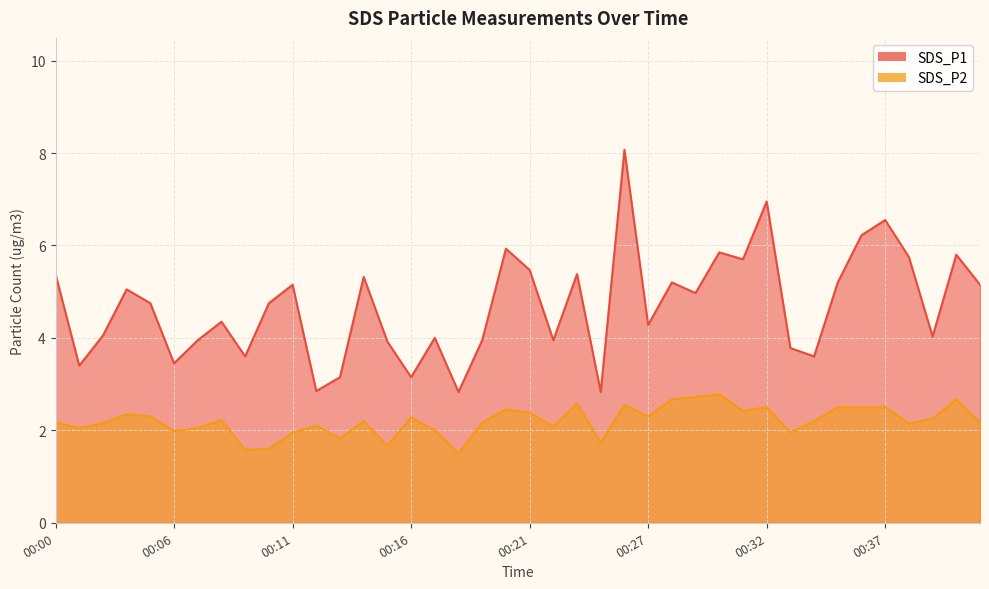

Read the SDS_P1 value at 00:40.

5.8